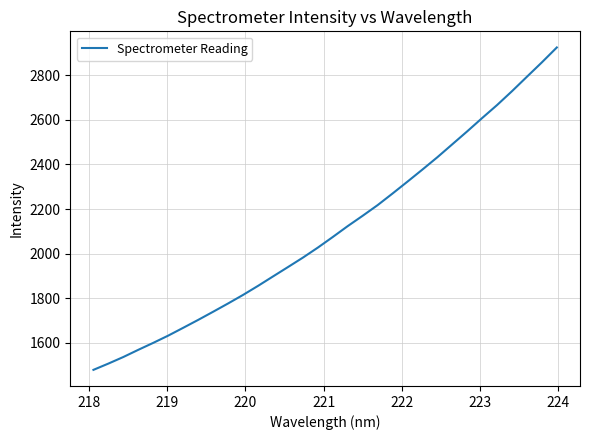

What is the difference between the maximum and minimum values?

1445.8